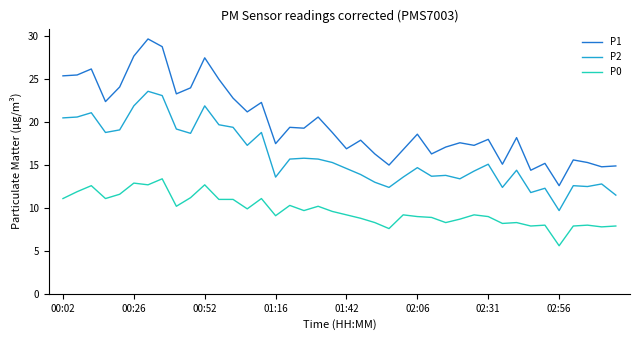

What is the difference between the maximum and minimum values in the P0 series?

7.8